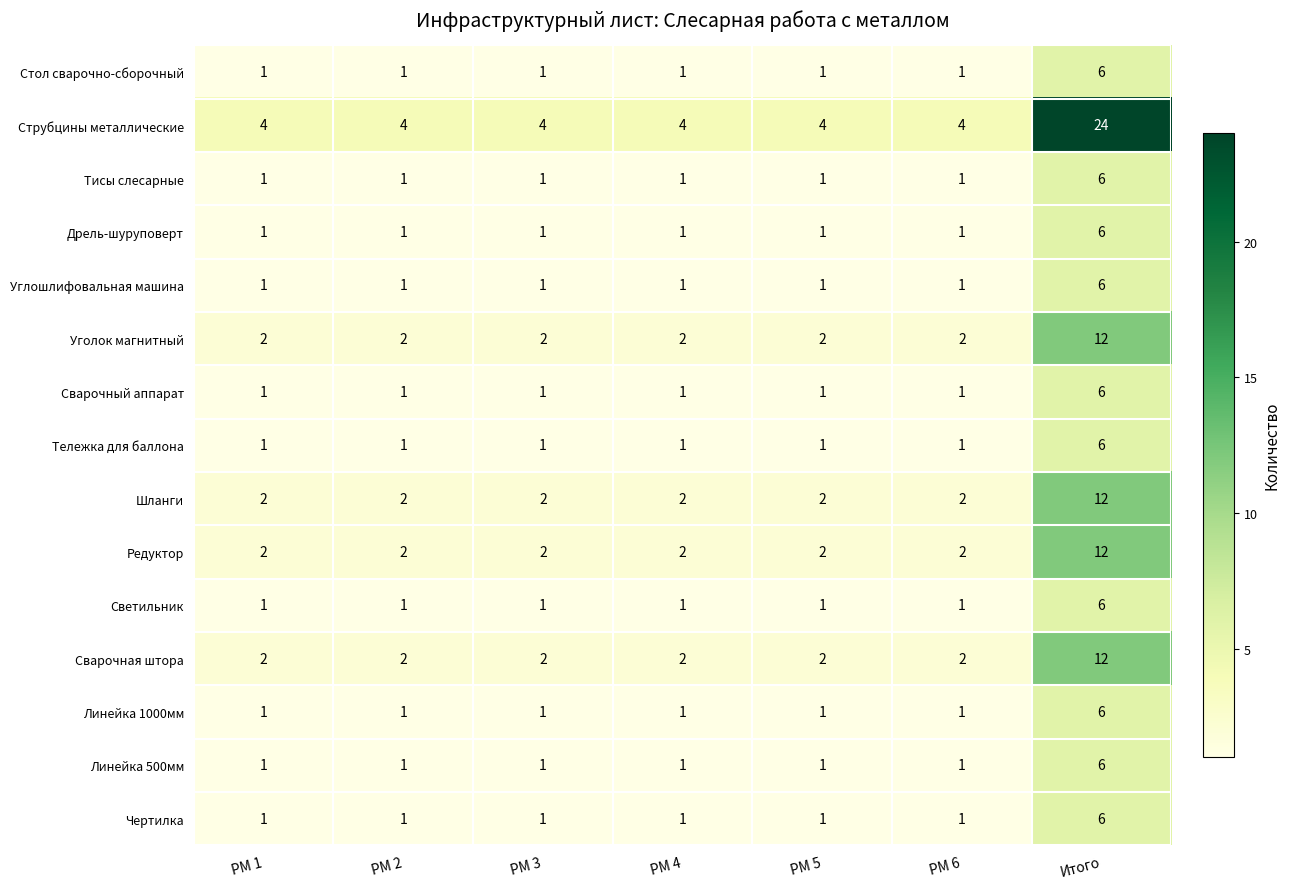

Which series has the largest total across all categories?

Струбцины металлические